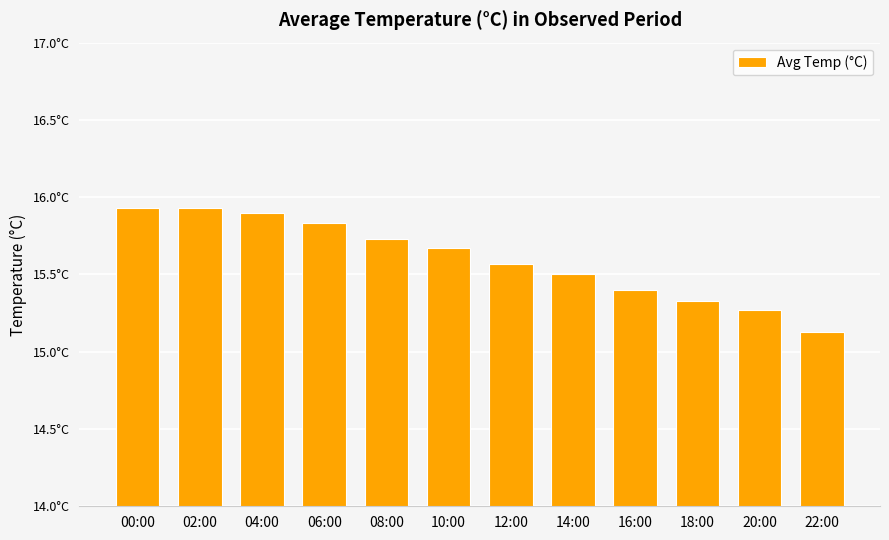

What is the label of the 8th bar from the left?

14:00